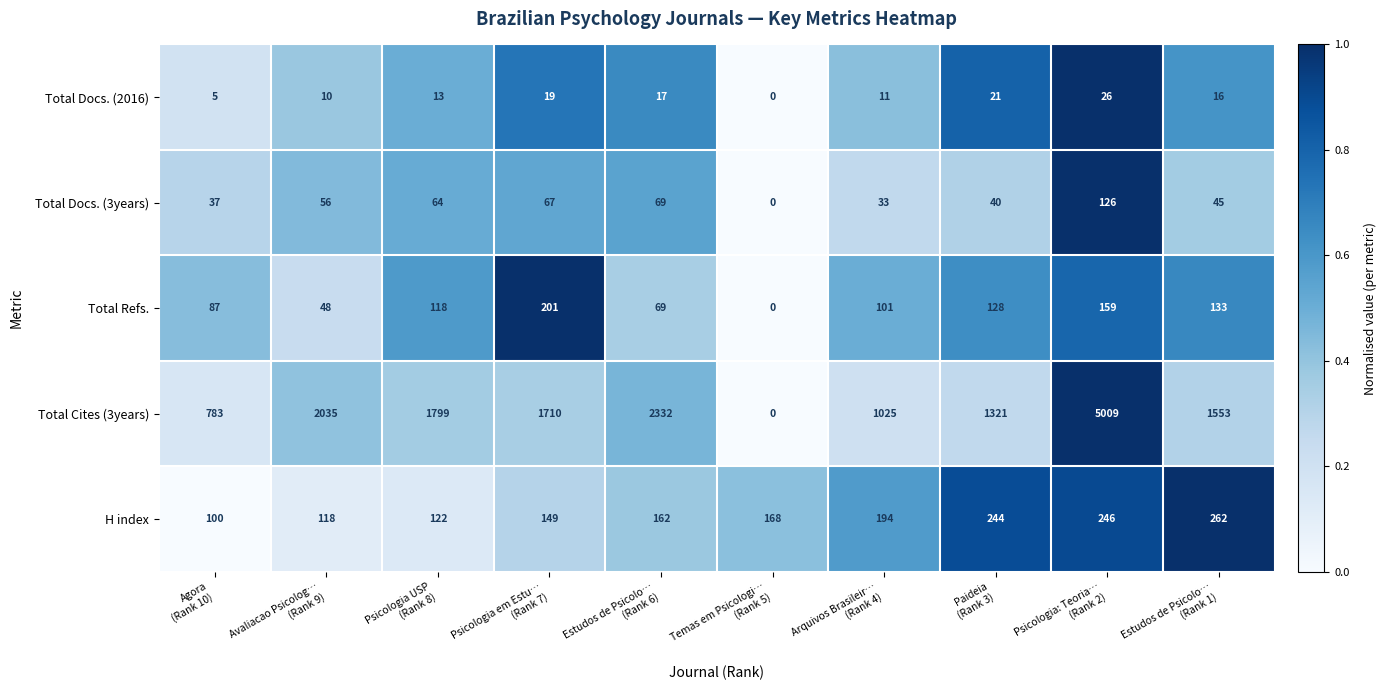

Which series has the widest spread of values?

Total Cites (3years)